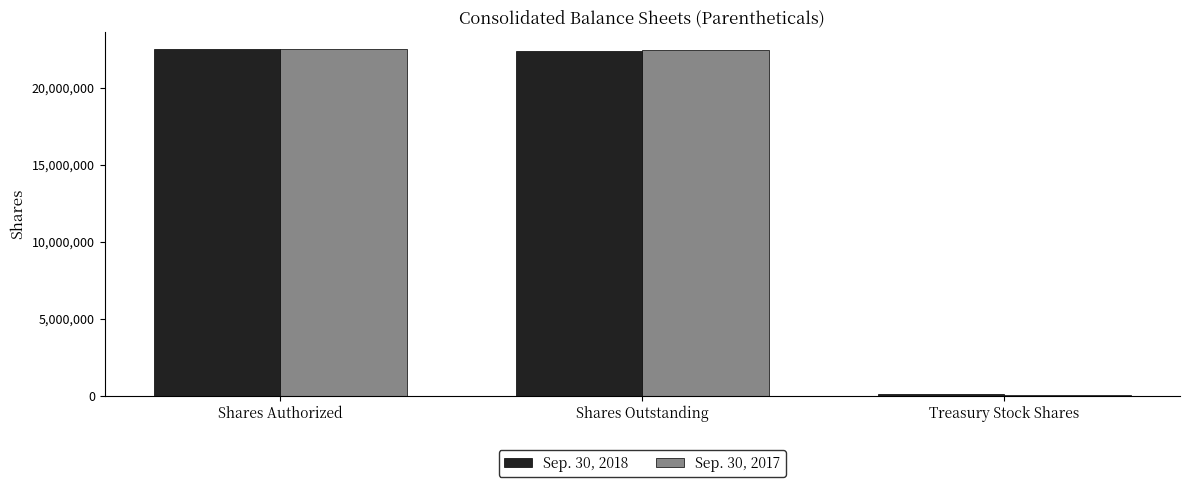

What is the maximum value shown in the chart?

22510279